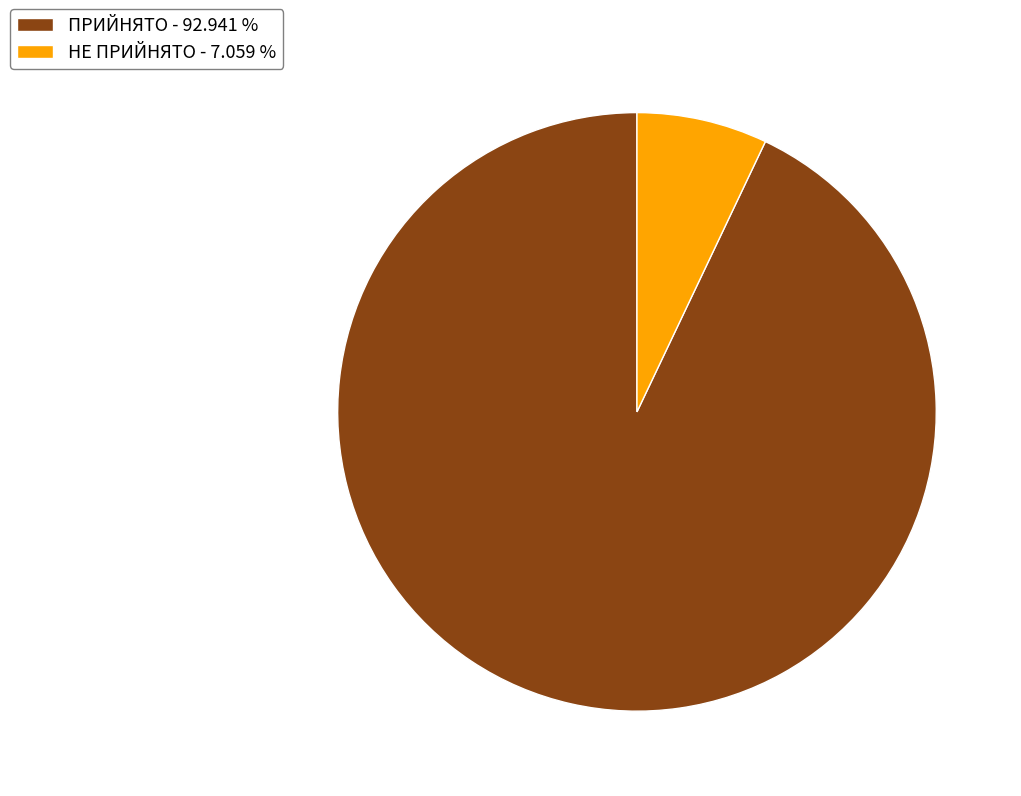

The НЕ ПРИЙНЯТО slice represents 7% of the pie. True or false?

True